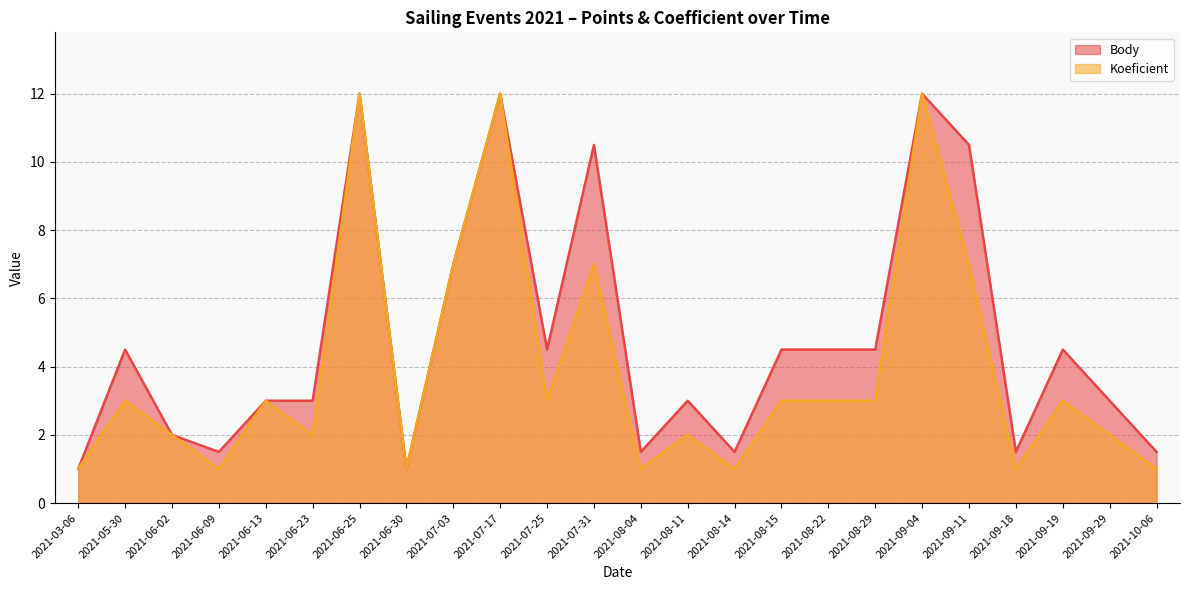

What is the total value across all series at 2021-07-03?

14.0